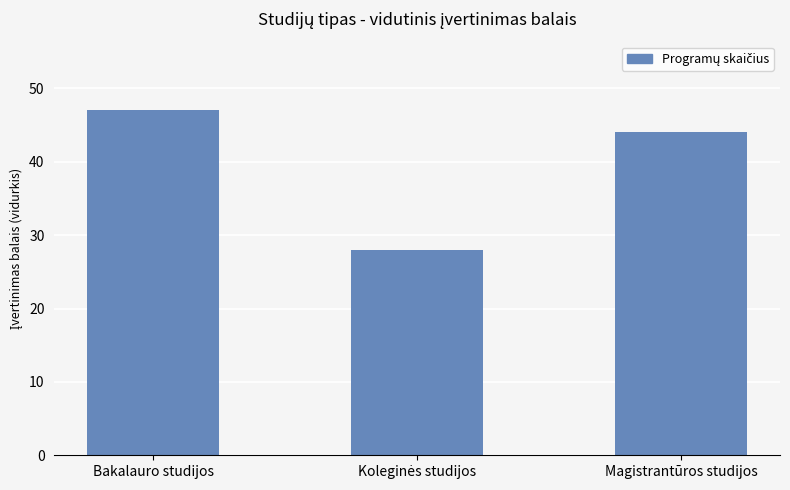

What is the smallest value displayed?

28